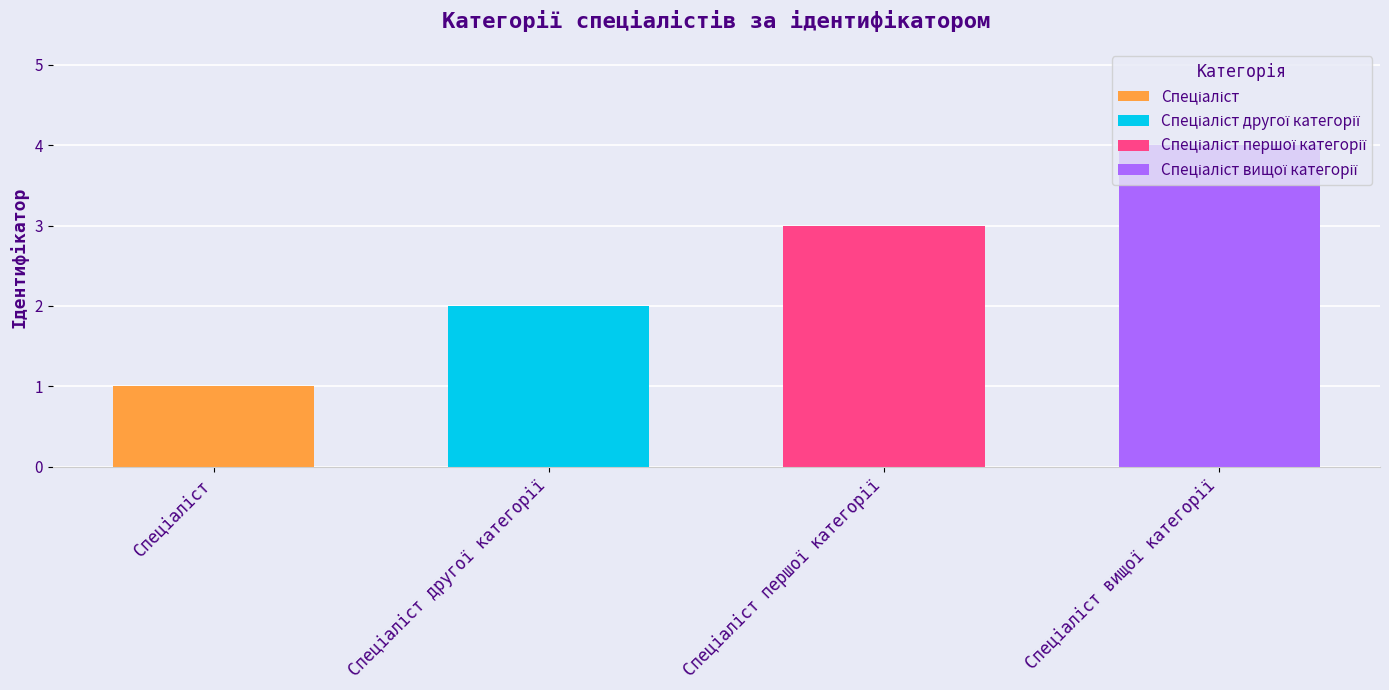

The chart shows a value of 0 at Спеціаліст. True or false?

False